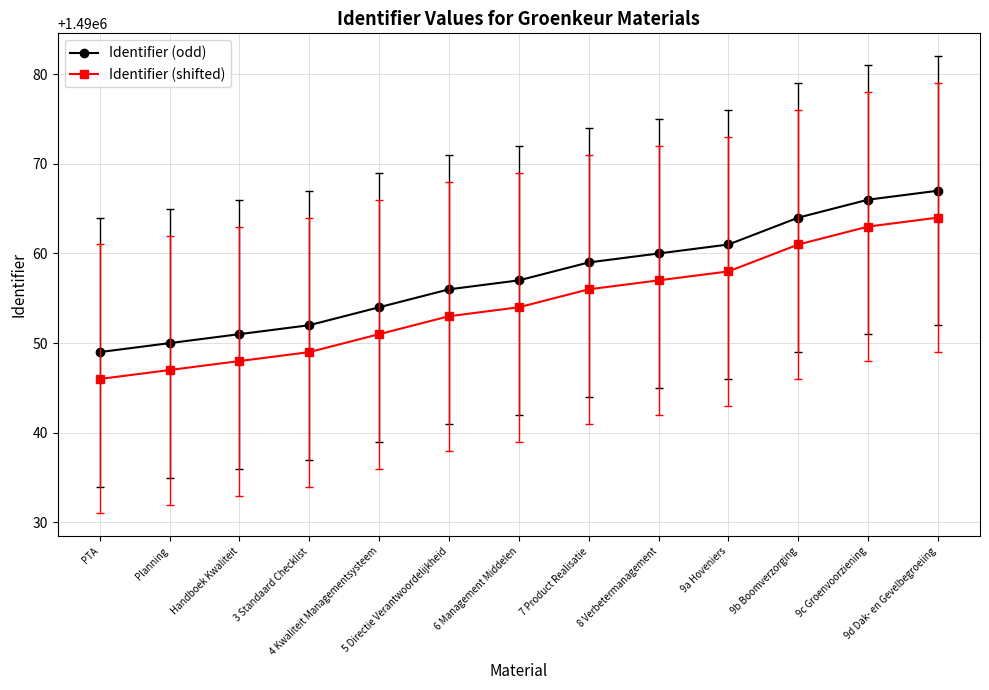

True or false: Identifier (odd) and Identifier (shifted) cross at least once.

False